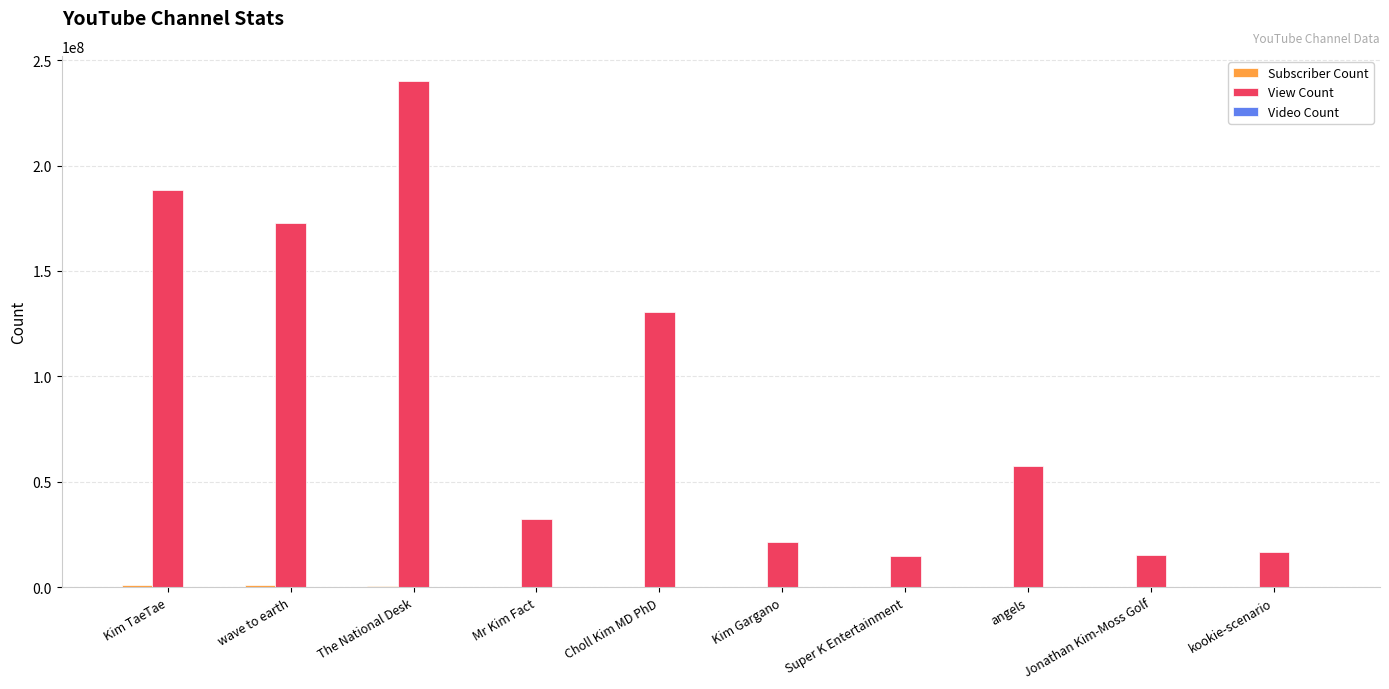

The View Count series shows 188397358 at Kim TaeTae. True or false?

True